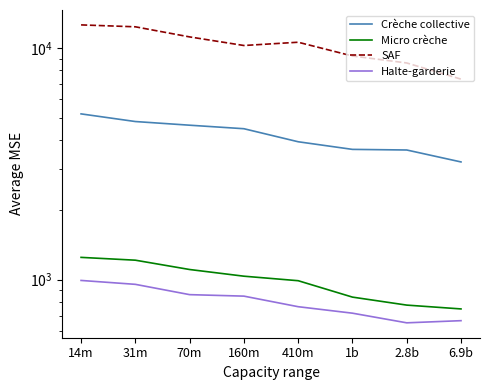

Reading right to left, what are all the values shown in this chart?

Crèche collective: 6.9b=3221.5	2.8b=3627.7	1b=3649.8	410m=3937.2	160m=4481.7	70m=4641.1	31m=4813.5	14m=5193.8
Micro crèche: 6.9b=747.7	2.8b=776.7	1b=840.8	410m=989.7	160m=1035.1	70m=1106.2	31m=1213.6	14m=1248.0
SAF: 6.9b=7335.3	2.8b=8614.3	1b=9232.5	410m=10585.1	160m=10247.1	70m=11160.5	31m=12339.5	14m=12575.3
Halte-garderie: 6.9b=665.3	2.8b=651.2	1b=716.7	410m=764.4	160m=849.1	70m=861.7	31m=954.6	14m=992.3